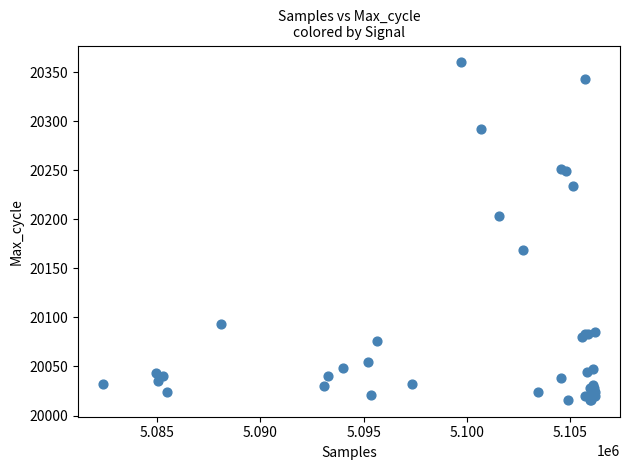

What Y value in the scatter plot is closest to 20188?

20203